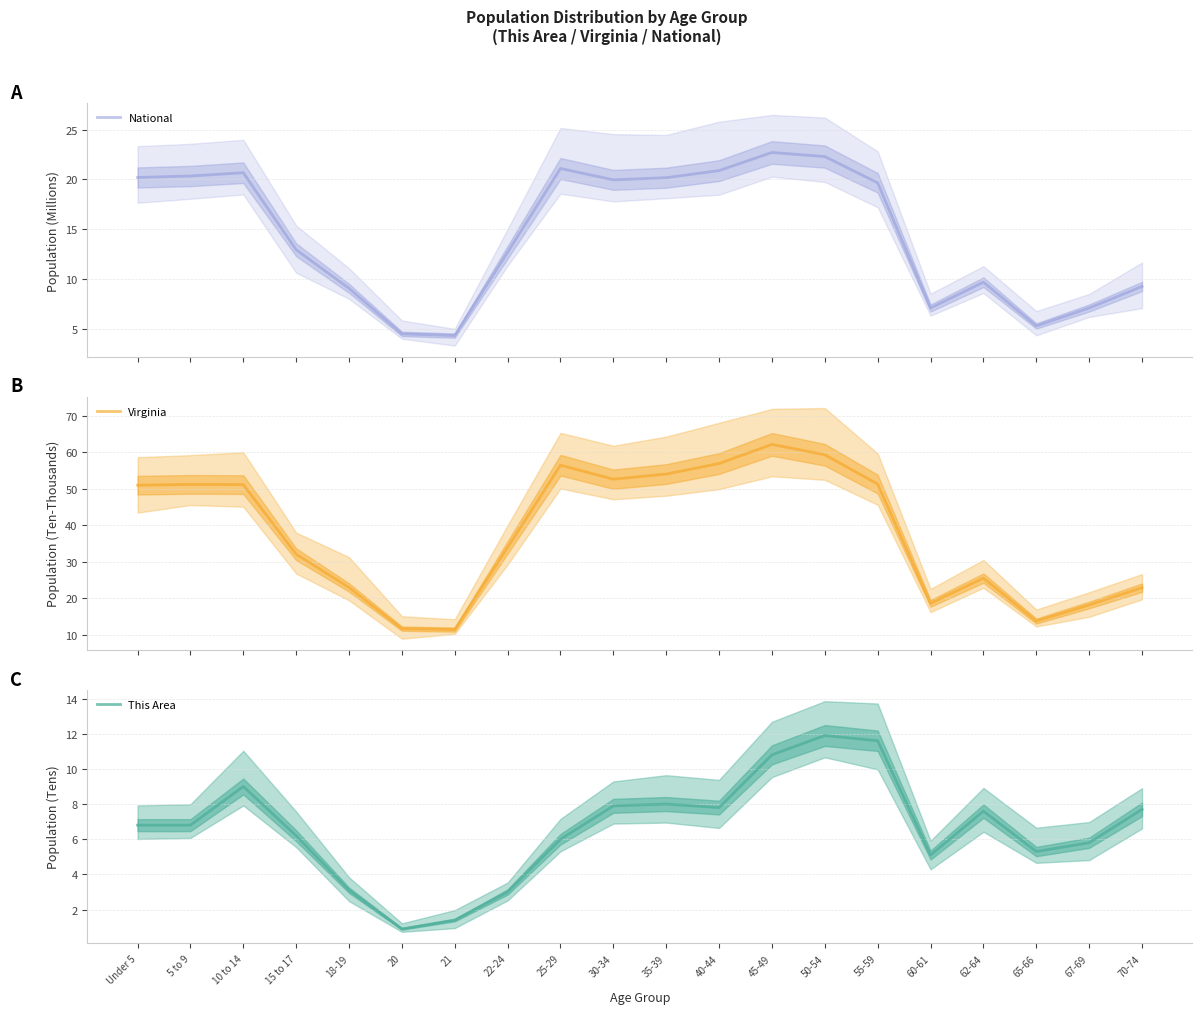

Is the value of National at 65-66 greater than the value of Virginia at 45-49?

No